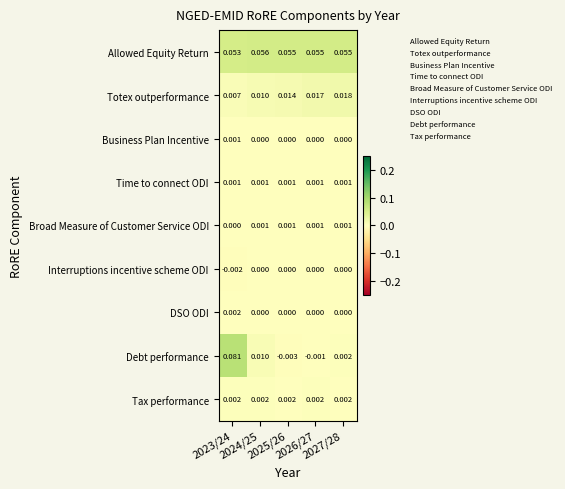

Which series has the largest range (max minus min)?

Debt performance